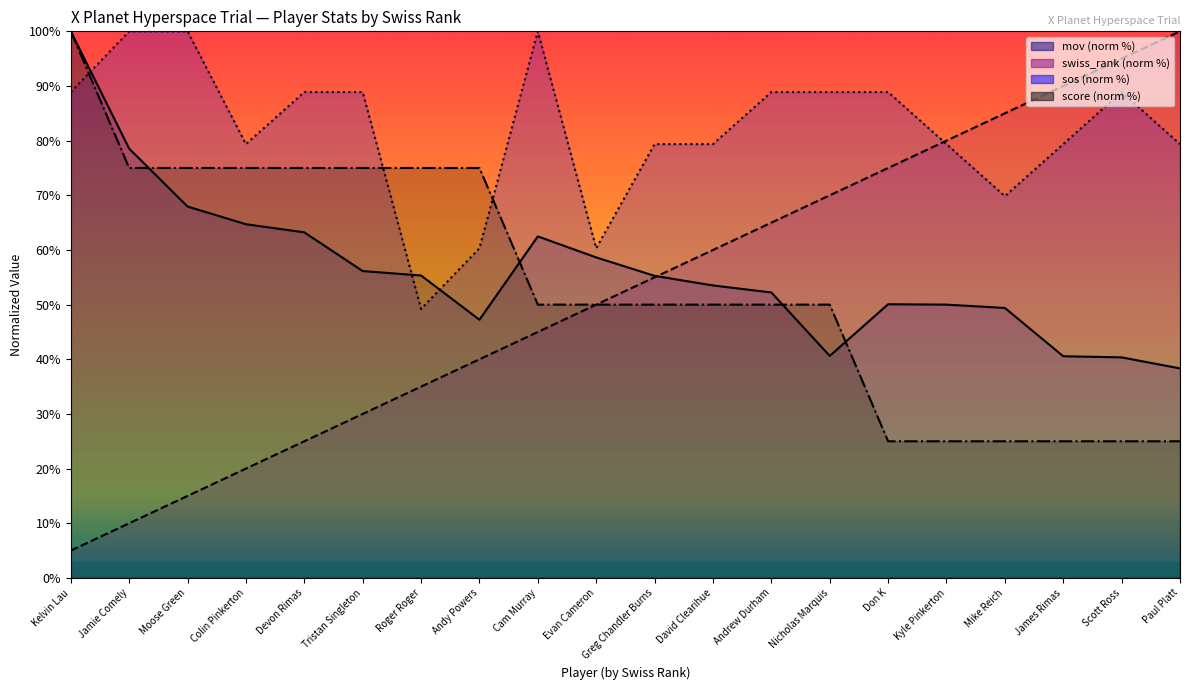

At which category is the sum across all series the highest?

Kelvin Lau